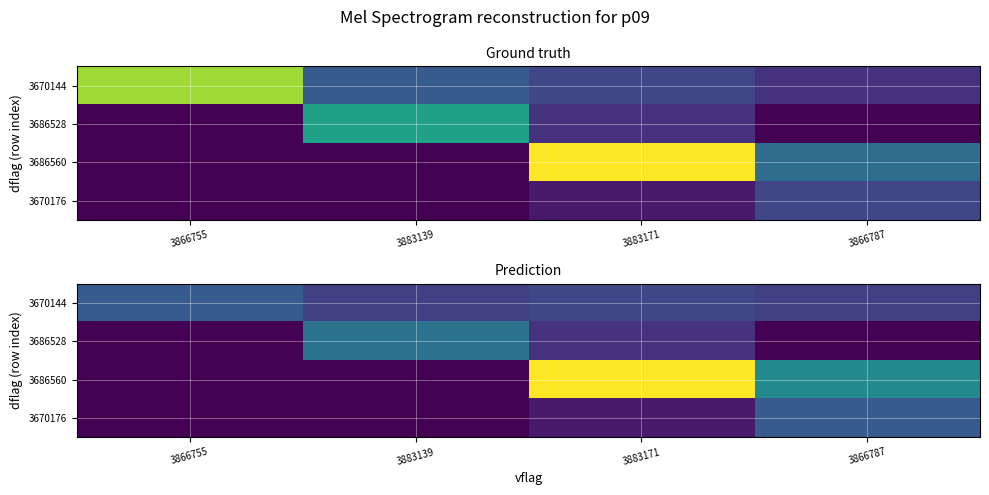

At which category is the sum across all series the highest?

3883171